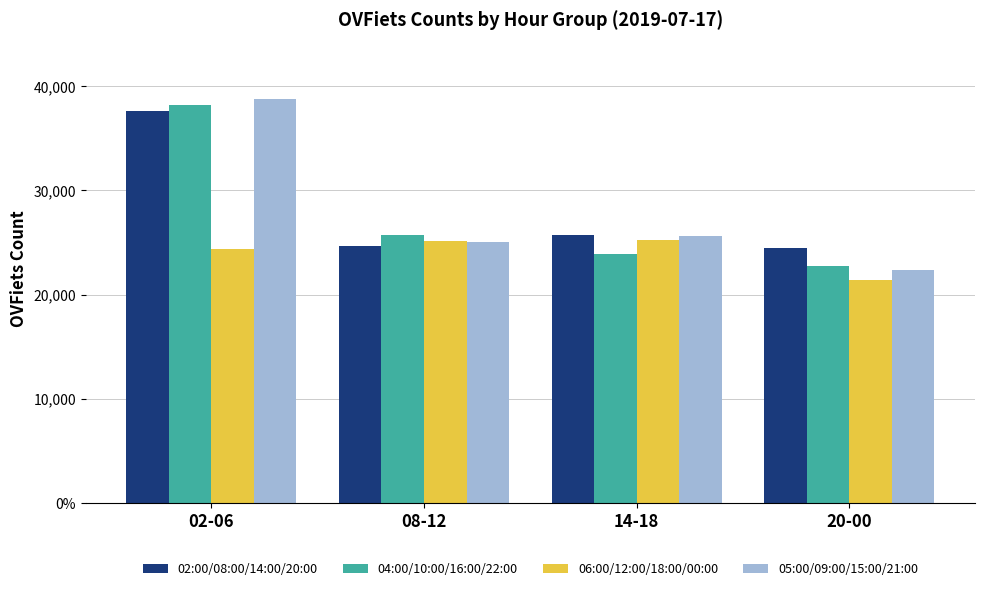

Reading left to right, what are all the values shown in this chart?

02:00/08:00/14:00/20:00: 02-06=37628	08-12=24700	14-18=25681	20-00=24474
04:00/10:00/16:00/22:00: 02-06=38189	08-12=25720	14-18=23846	20-00=22725
06:00/12:00/18:00/00:00: 02-06=24400	08-12=25111	14-18=25208	20-00=21402
05:00/09:00/15:00/21:00: 02-06=38719	08-12=25084	14-18=25632	20-00=22355